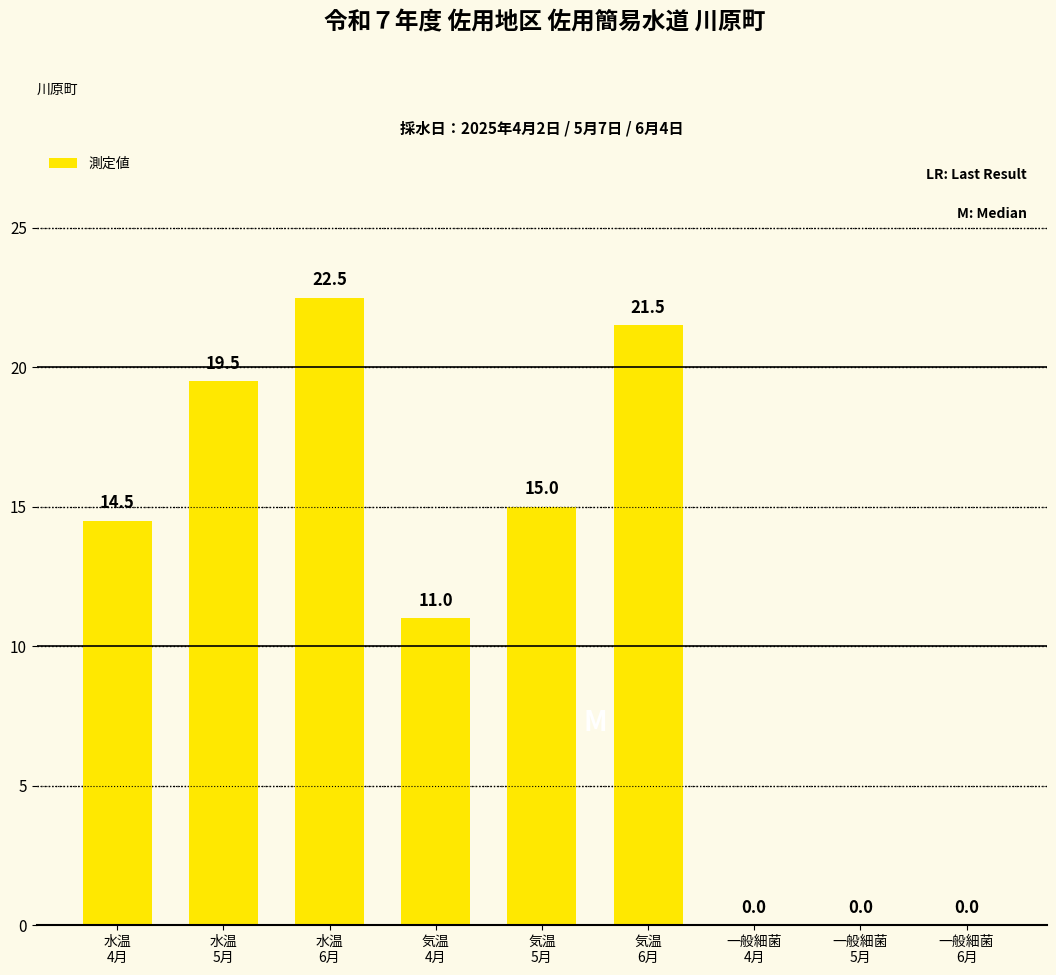

The value at 一般細菌
4月 is 0.0. True or false?

True